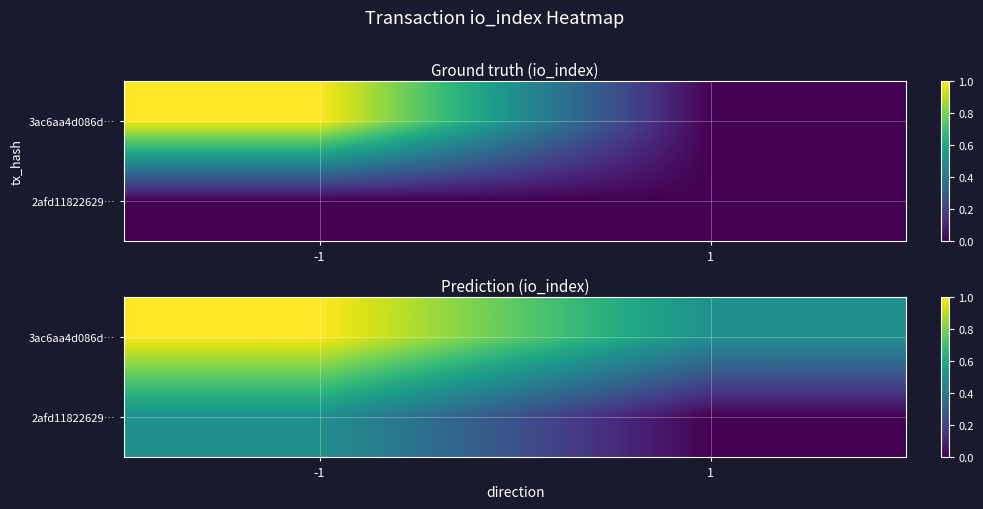

What is the difference between the maximum and minimum values in the 2afd11822629… series?

0.5